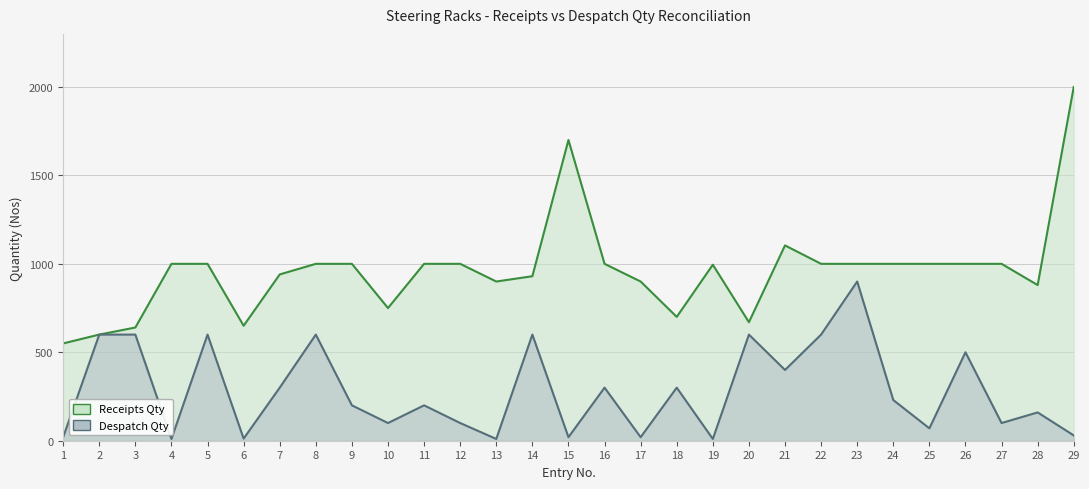

What are all the series names shown in the legend?

Receipts Qty, Despatch Qty